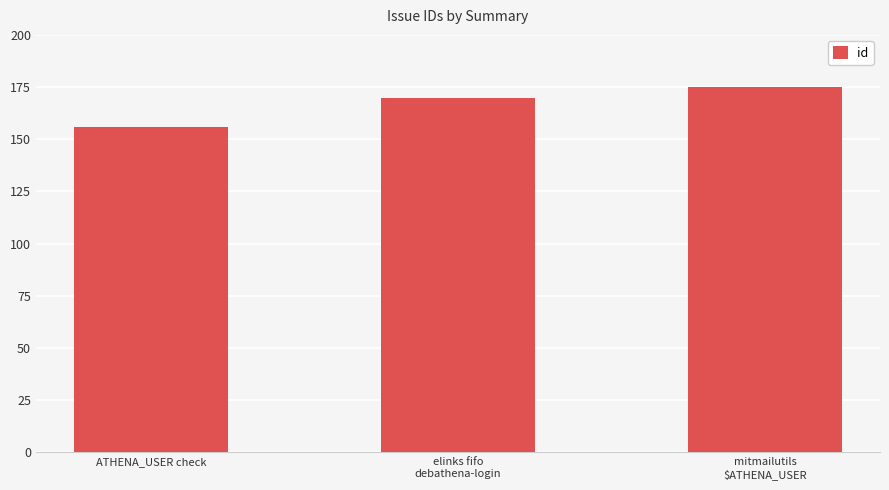

Are the bars grouped side by side (vs. stacked)?

No